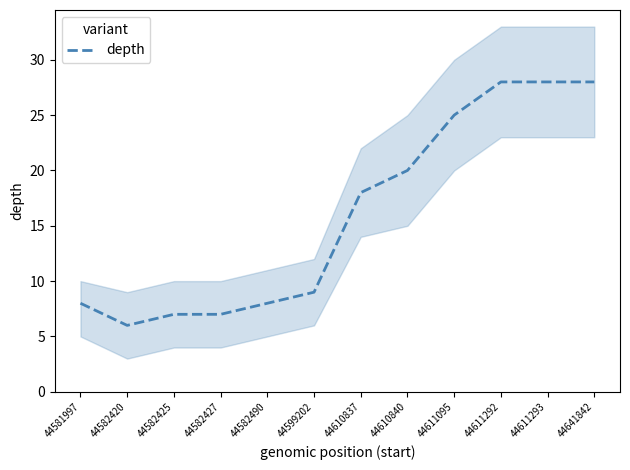

Approximately how many times larger is the value at 44582420 compared to 44611293?

0.2